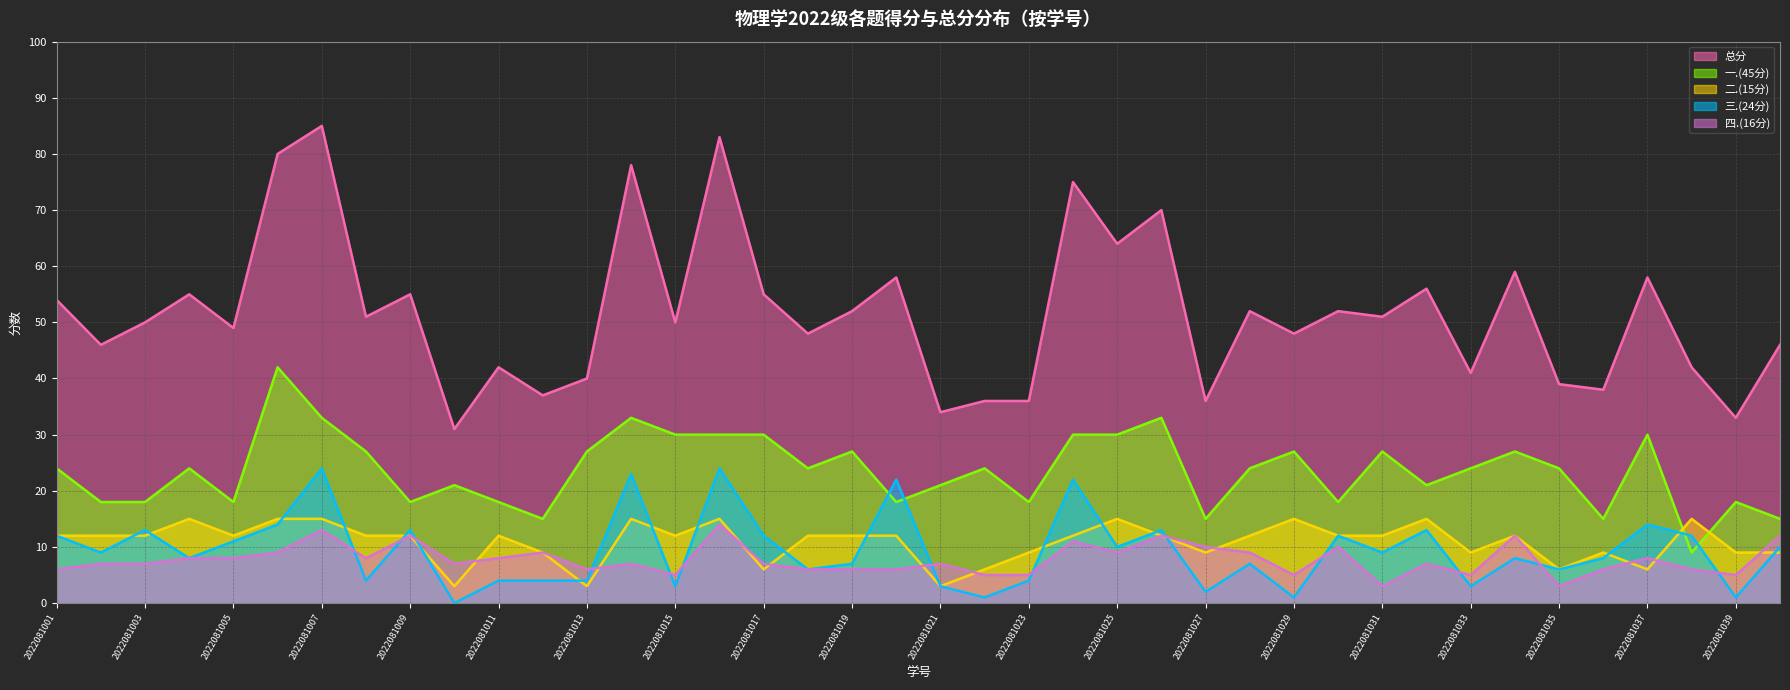

At which category is the sum across all series the highest?

2022081007